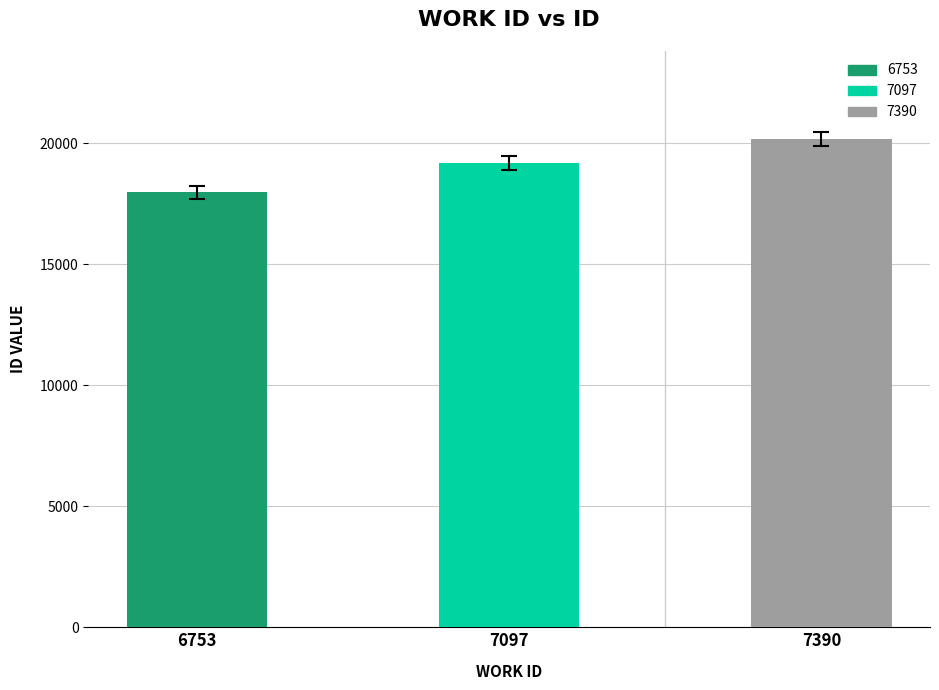

Are the bars horizontal?

No